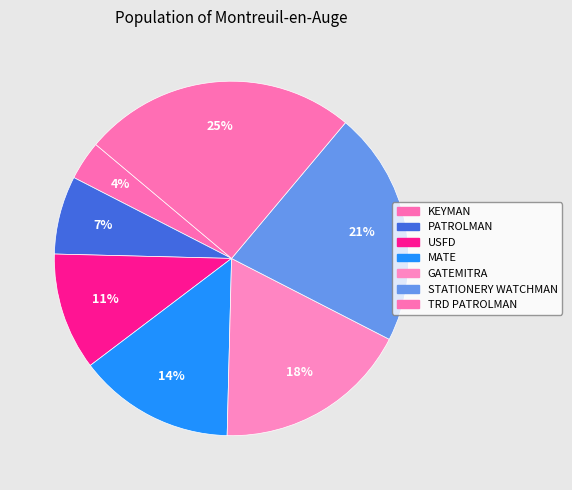

How many segments does this pie chart have?

7